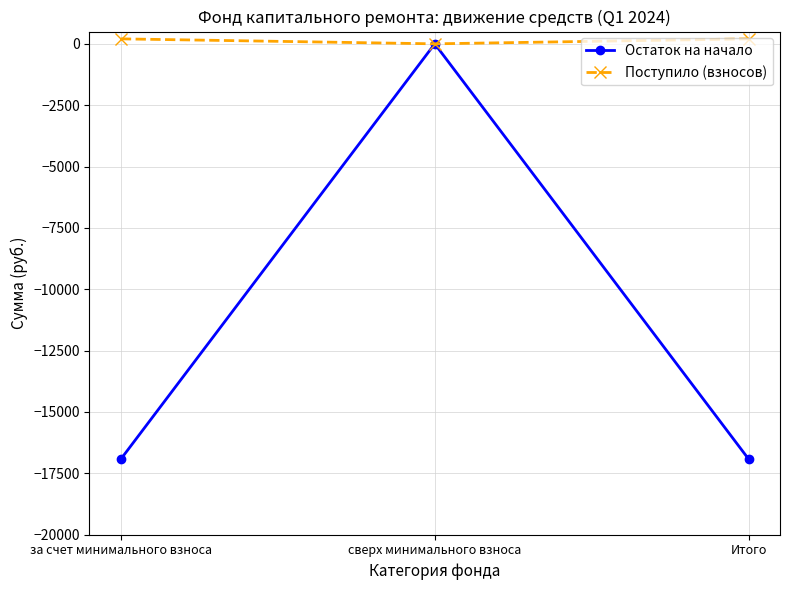

True or false: Остаток на начало has a value of 10934.4 at сверх минимального взноса.

False